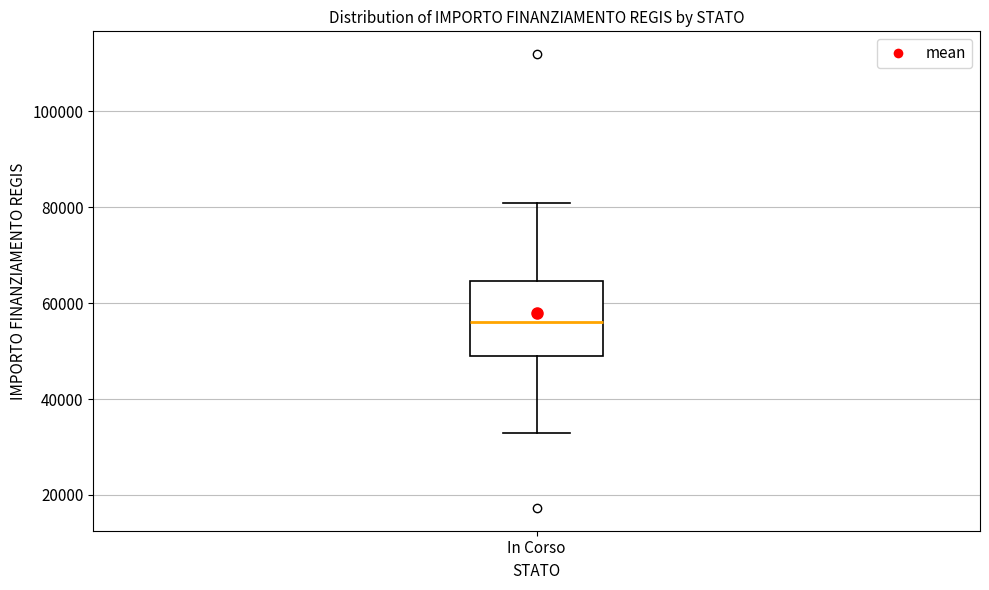

Transcribe this box plot: give where the median line is, the range the box spans, and where the two whiskers end, as read against the y-axis. The values are not printed on the chart, so give them approximately, as read against the axis.

median 56000, box 50000 to 64000, whiskers 32000 to 80000